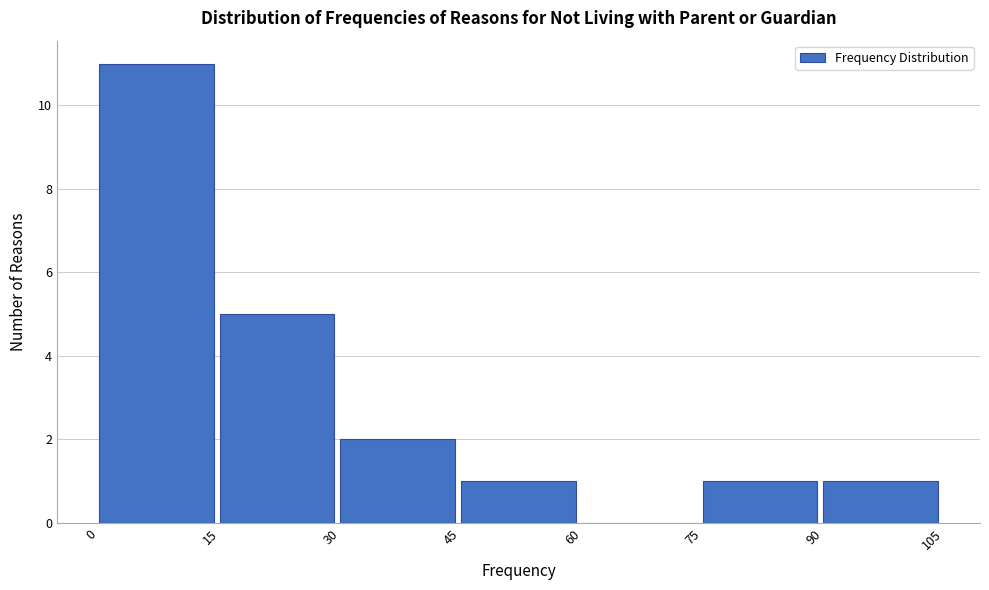

Reading left to right, list every bar in this chart as the range it spans on the x-axis followed by its height. The values are not printed on the chart, so give them approximately, as read against the axis.

0 to 15: 11
15 to 30: 5
30 to 45: 2
45 to 60: 1
60 to 75: 0
75 to 90: 1
90 to 105: 1